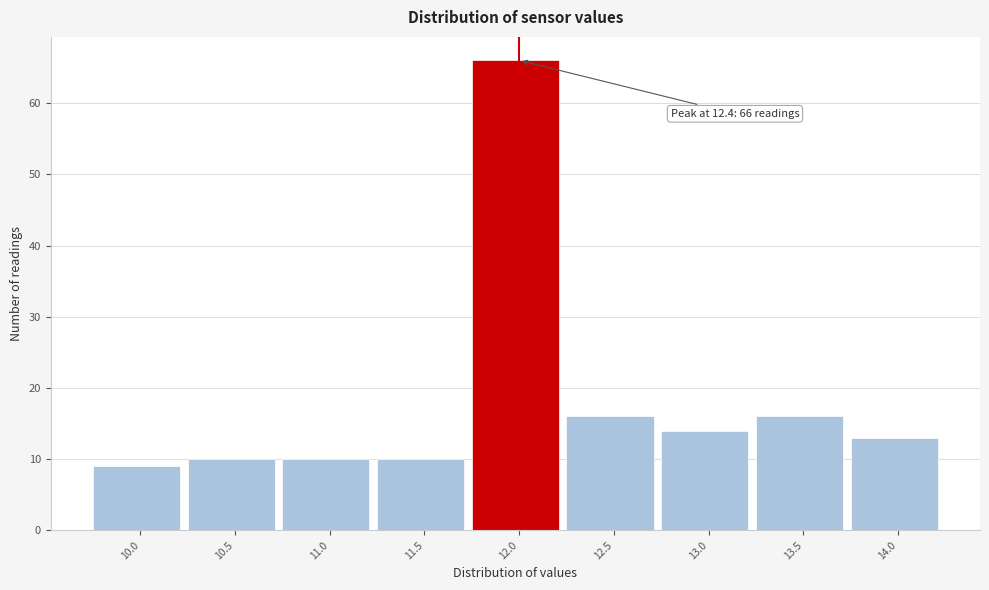

Reading left to right, list all the values displayed in this chart.

10.0=9	10.5=10	11.0=10	11.5=10	12.0=66	12.5=16	13.0=14	13.5=16	14.0=13